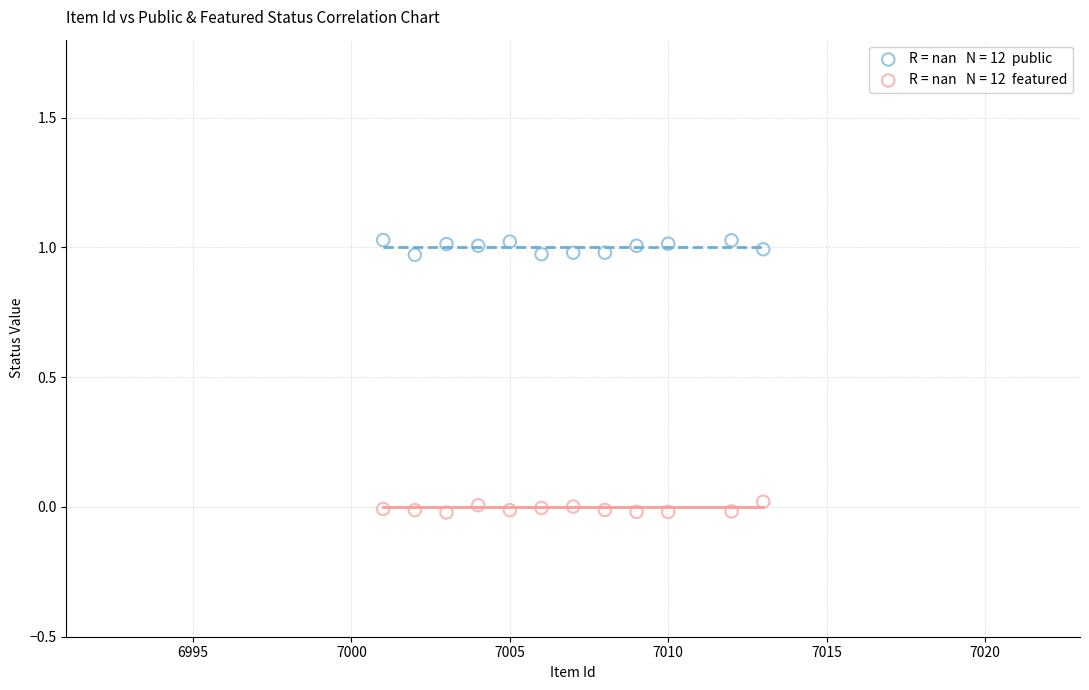

Across all data points, what is the range of X values (max minus min)?

12.0